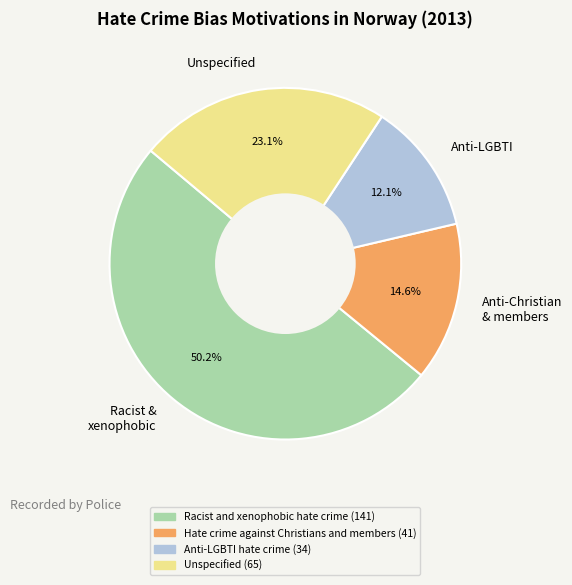

Which has a higher value, Anti-LGBTI or Racist & xenophobic?

Racist & xenophobic